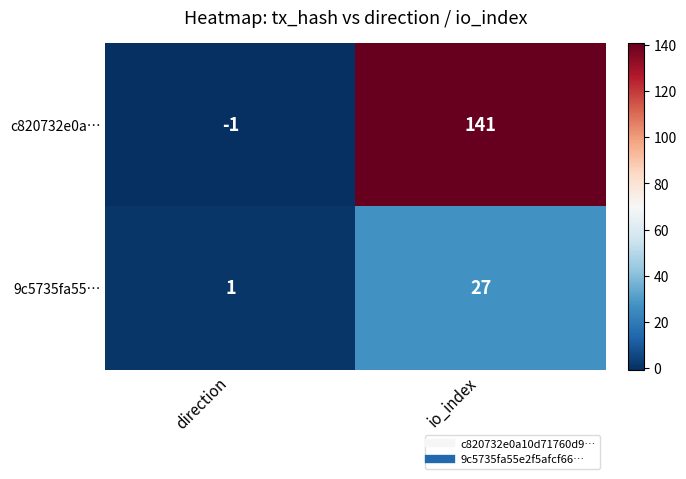

What is the difference between the highest and lowest values at direction?

2